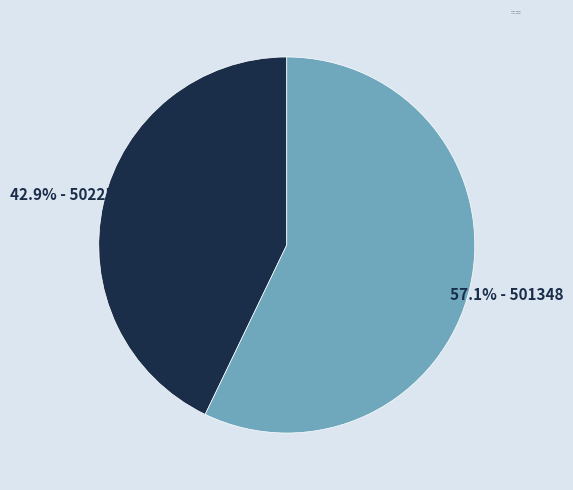

How many segments does this pie chart have?

2